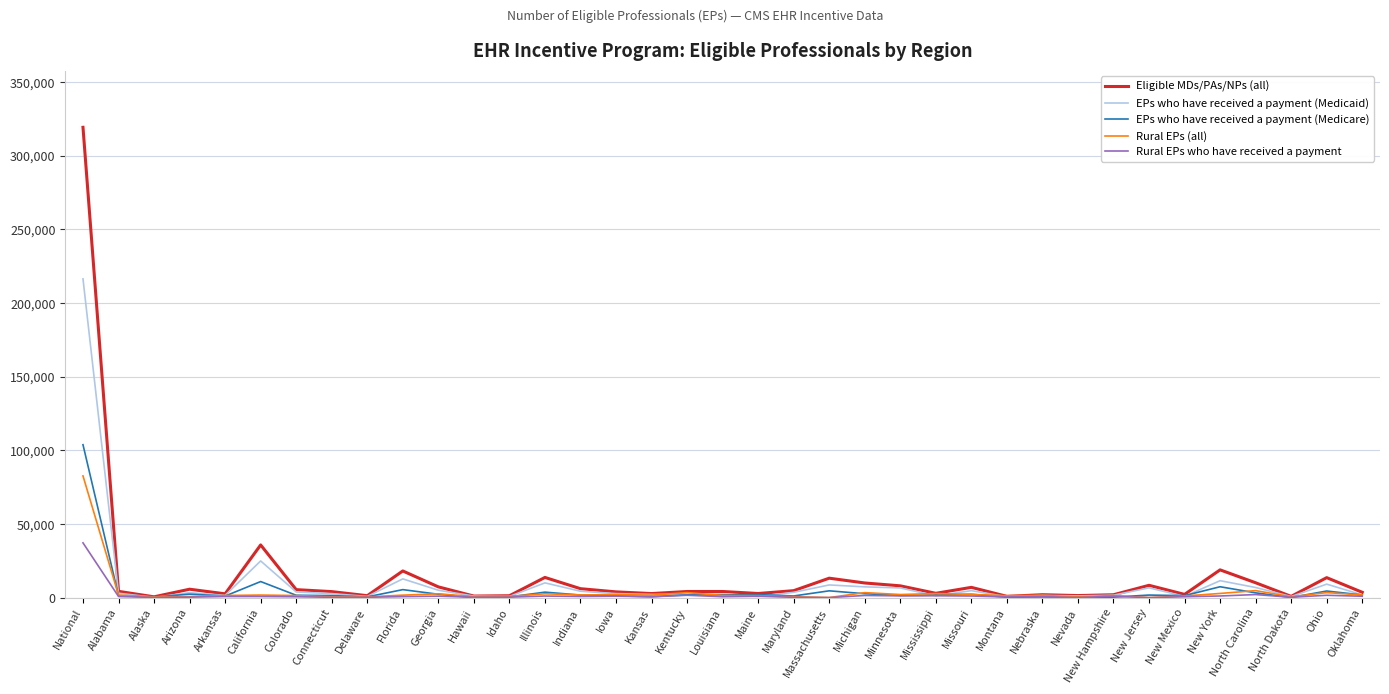

What is the sum of the Rural EPs (all) values at Indiana and Kentucky?

5214